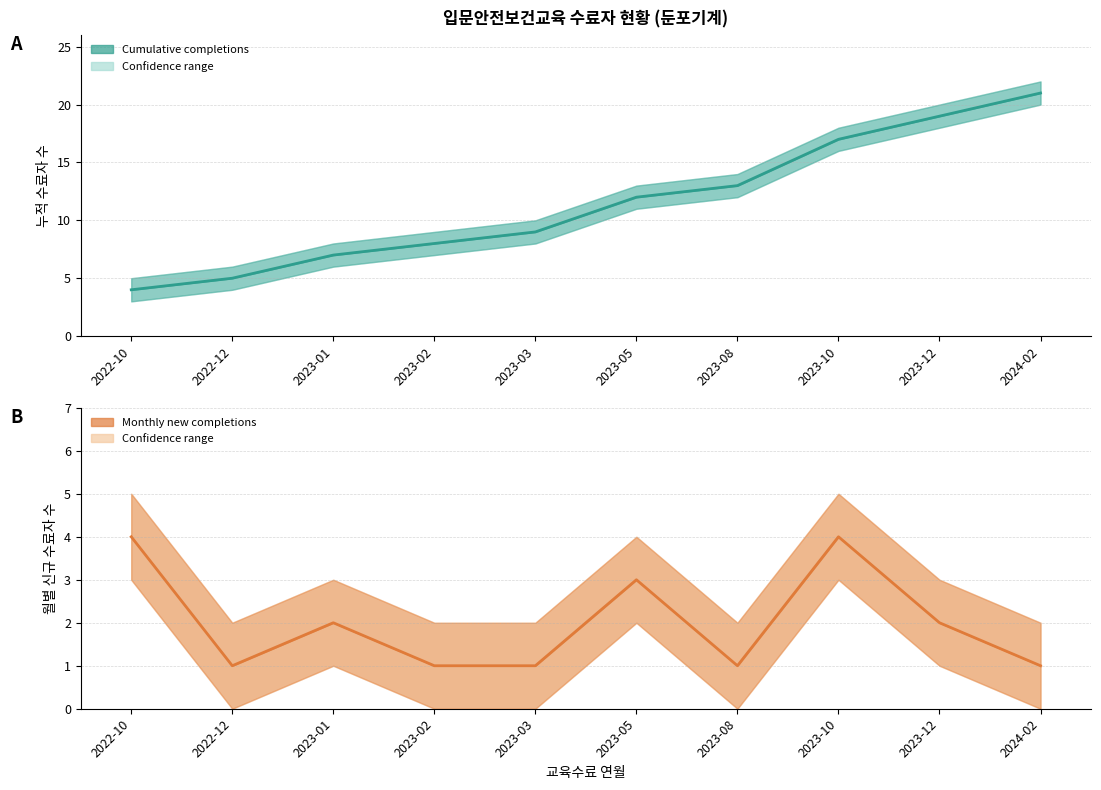

List the series in order of their overall mean, lowest first.

Monthly new completions, Cumulative completions